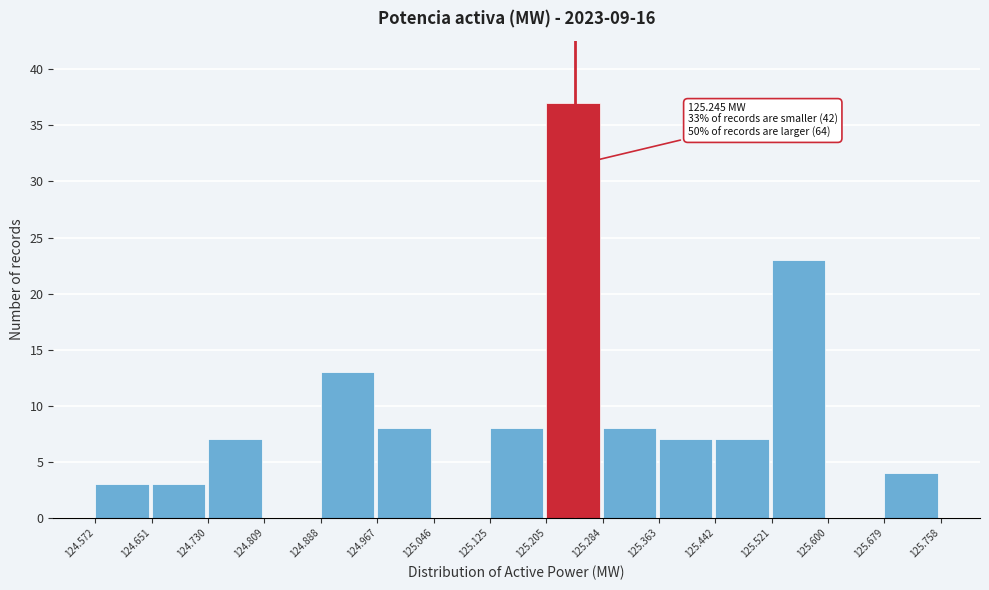

Which range on the x-axis has the tallest bar?

125.205 to 125.284